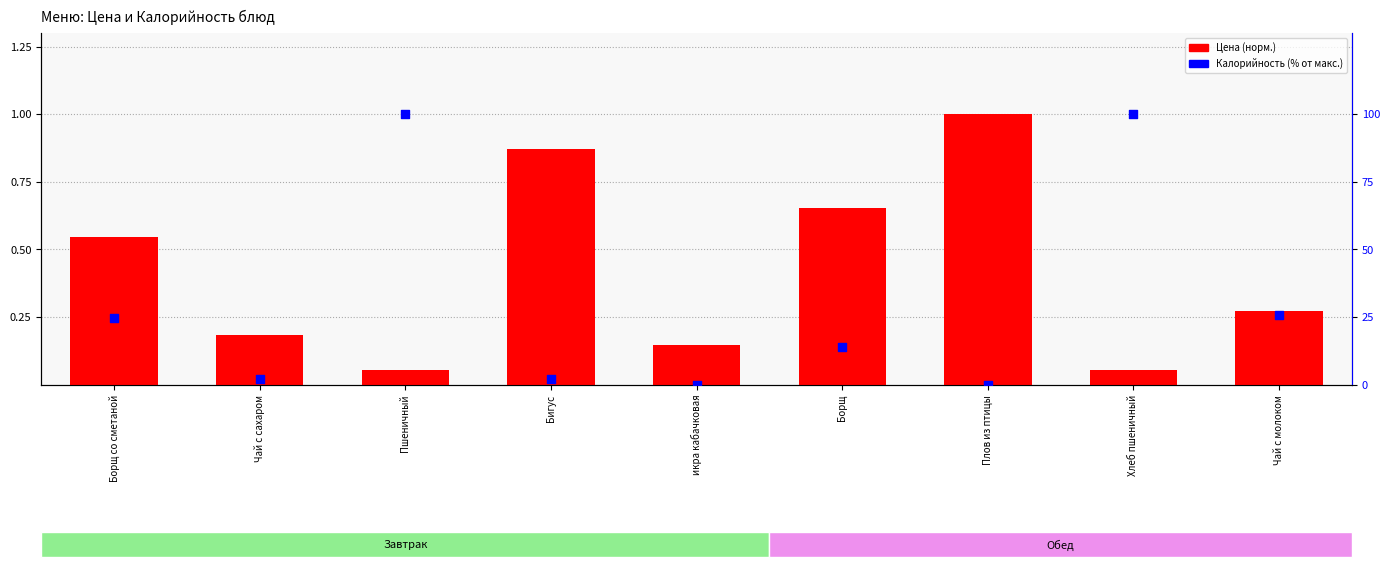

At which category is the sum across all series the highest?

Пшеничный